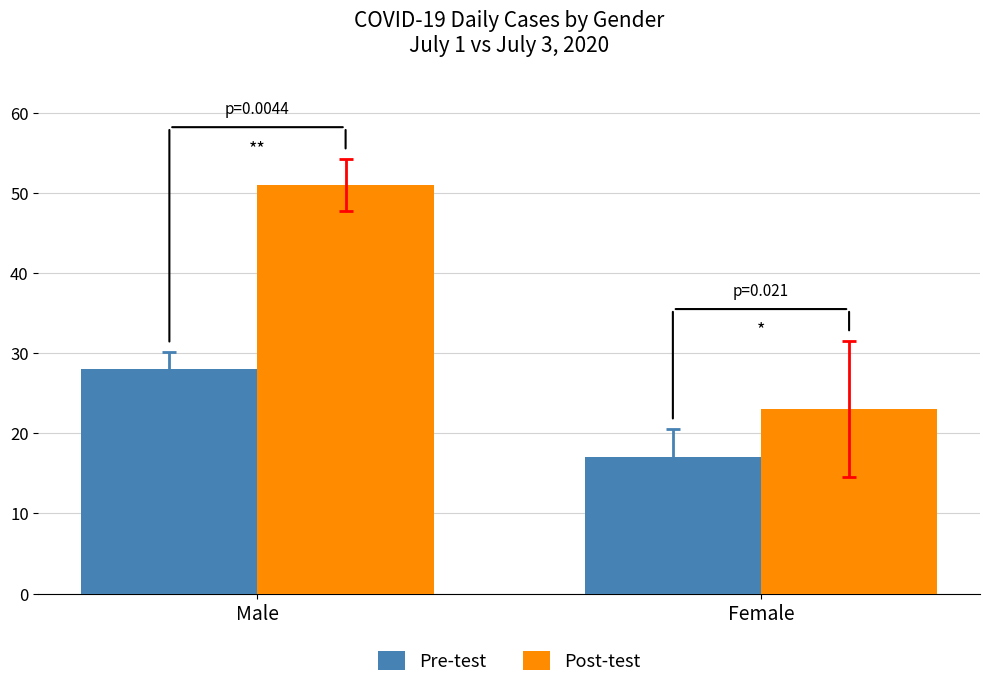

What is the sum of the Pre-test values at Female and Male?

45